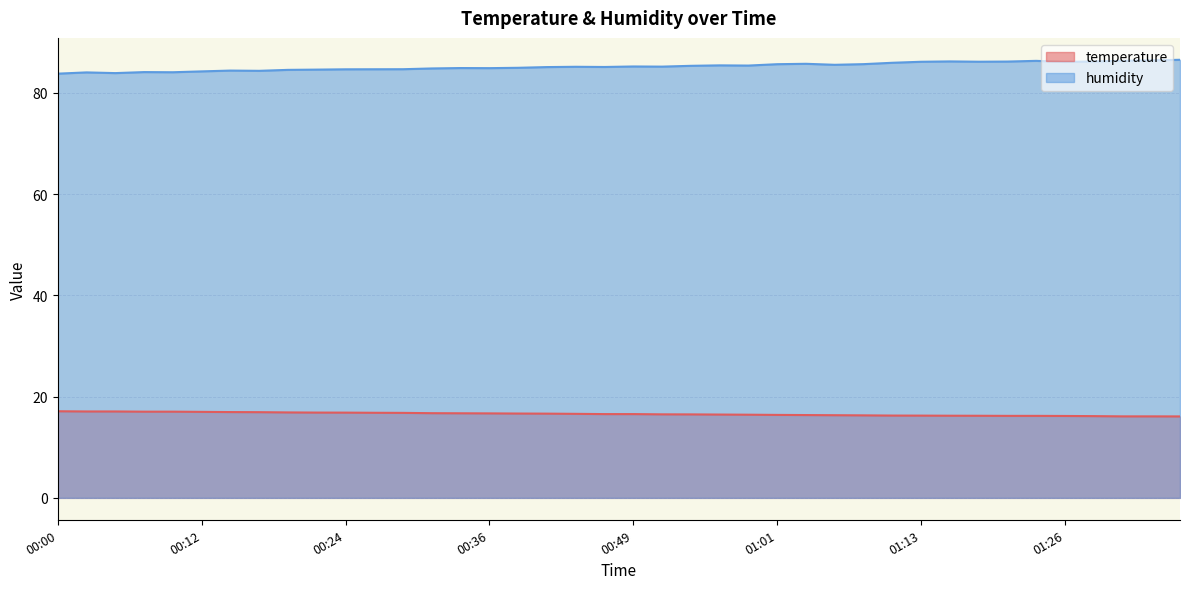

What is the difference between the second highest and minimum values in the humidity series?

2.6